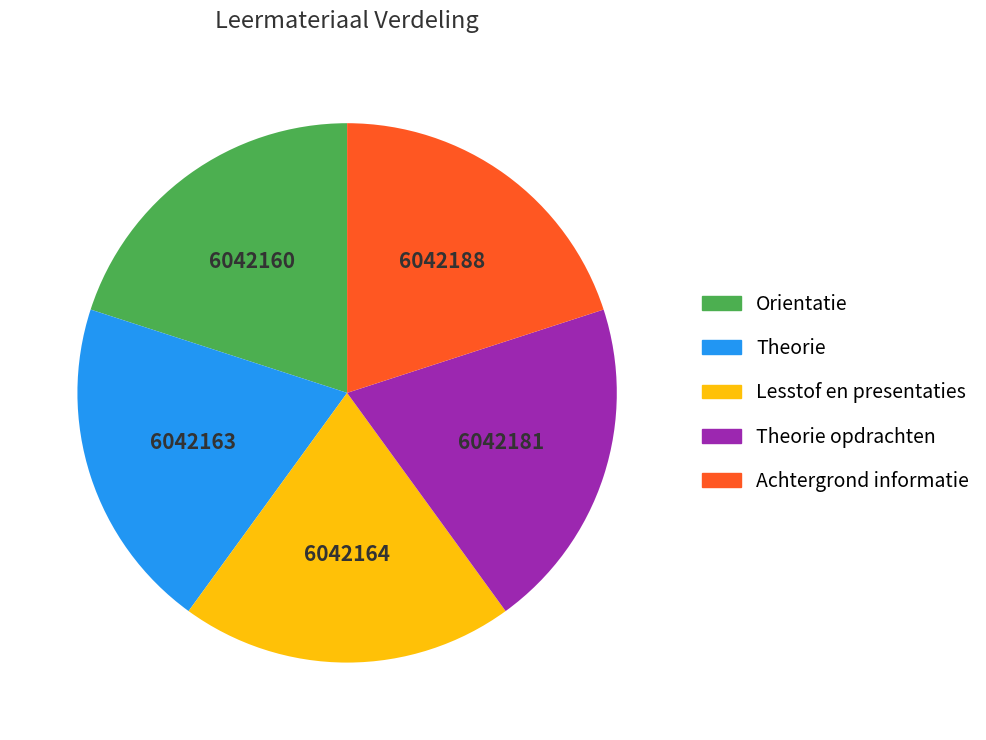

Is there any slice that represents more than half of the pie?

No